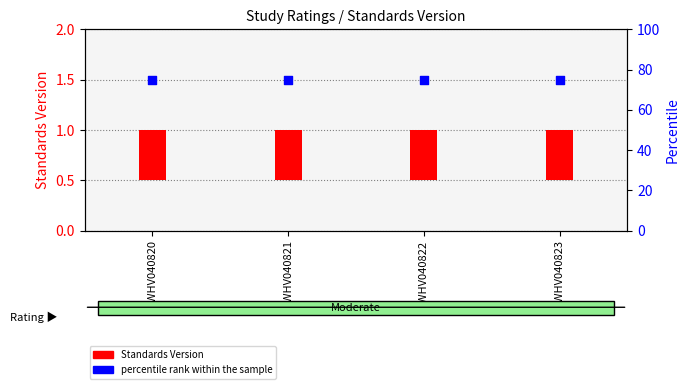

What is the total value across all series at WWHV040820?

75.5